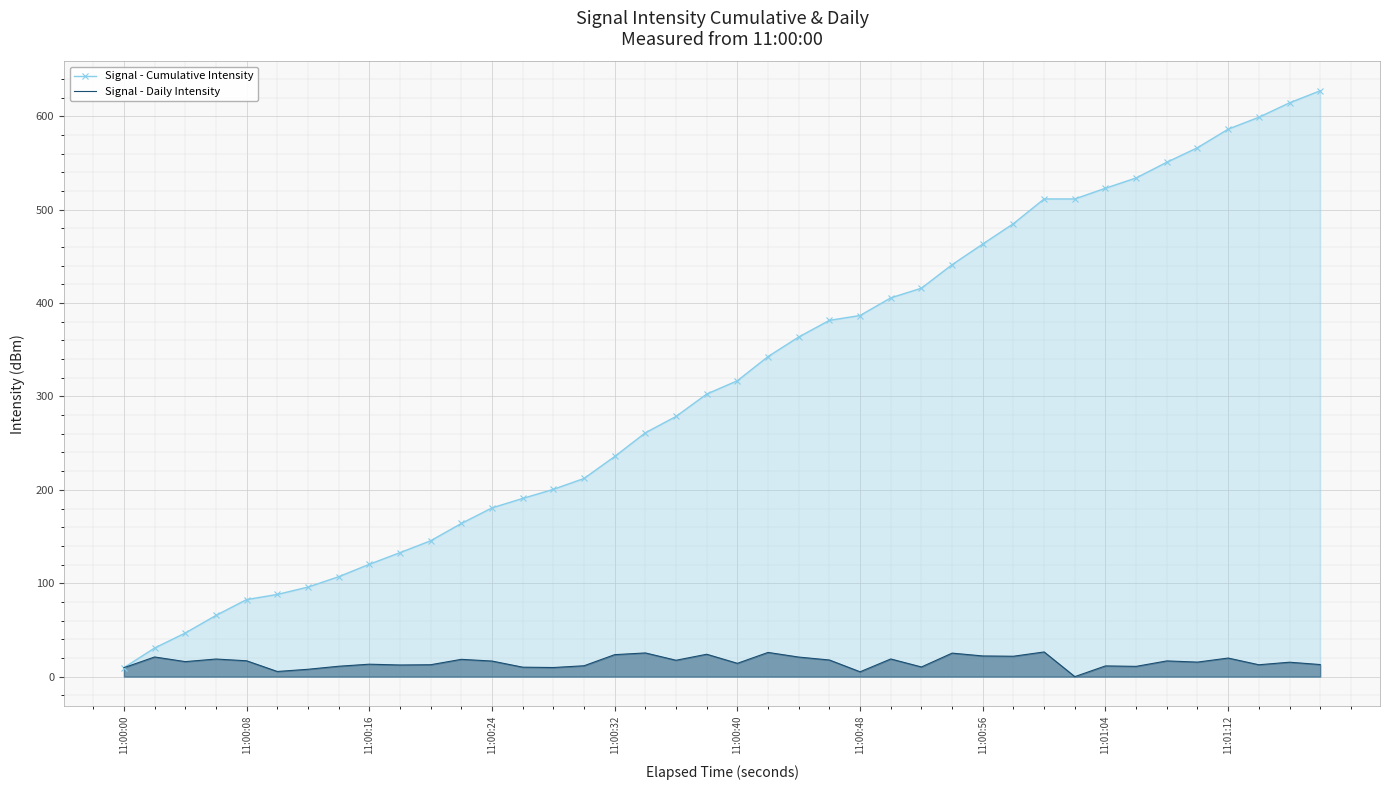

What is the total value across all series at 11:00:32?

259.3